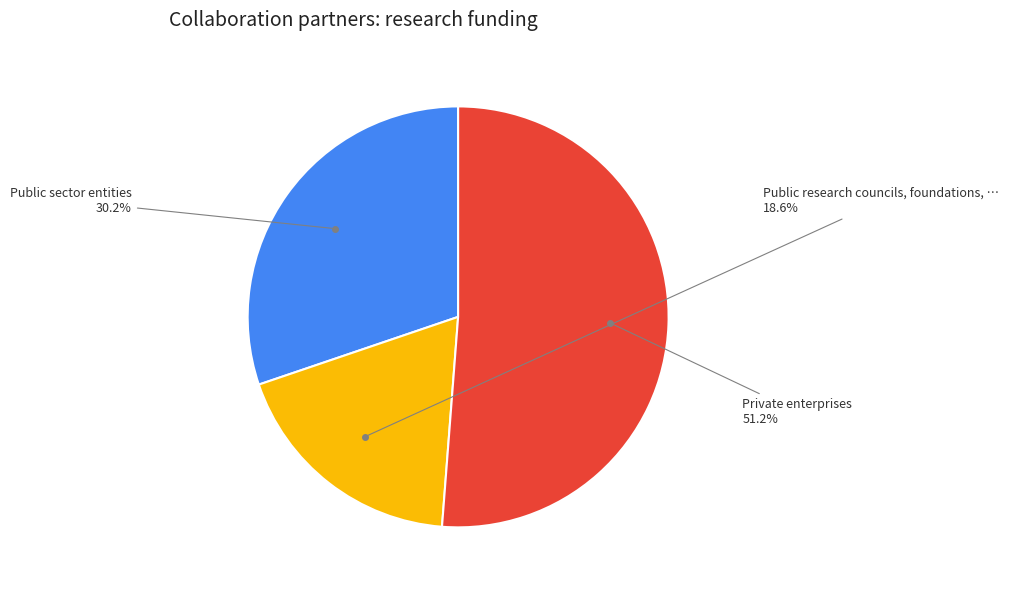

Does any single category account for the majority?

Yes